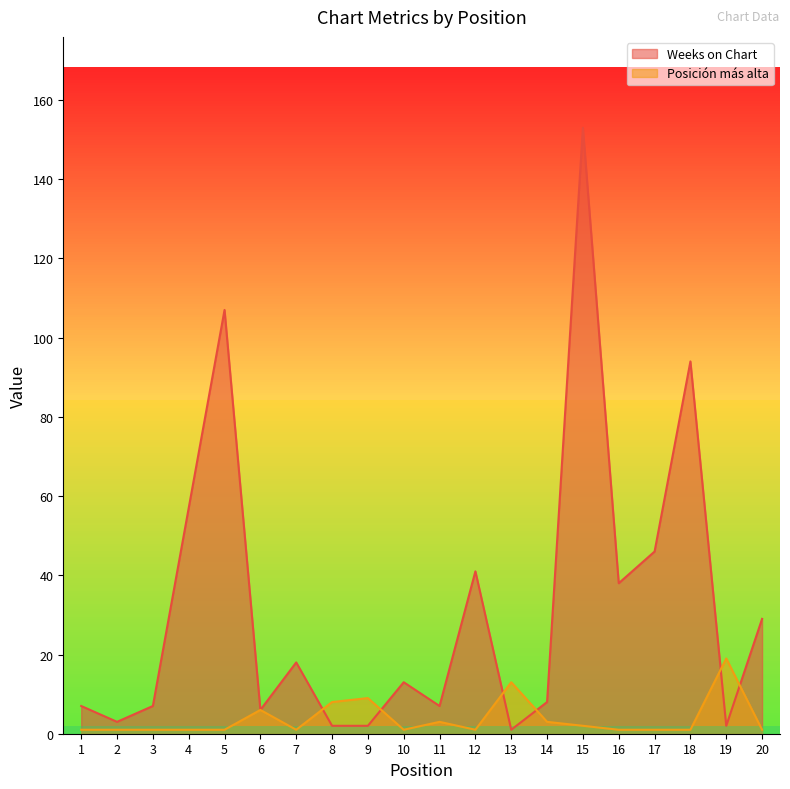

What is the spread (max minus min) of values at 5?

106